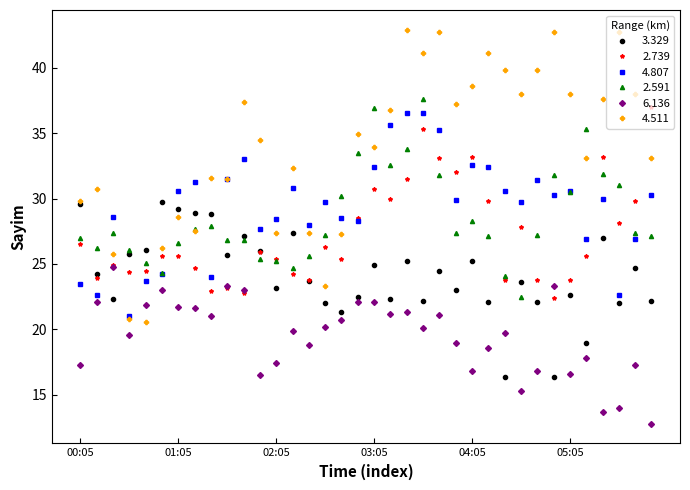

What is the average value of the 2.591 series?

28.6